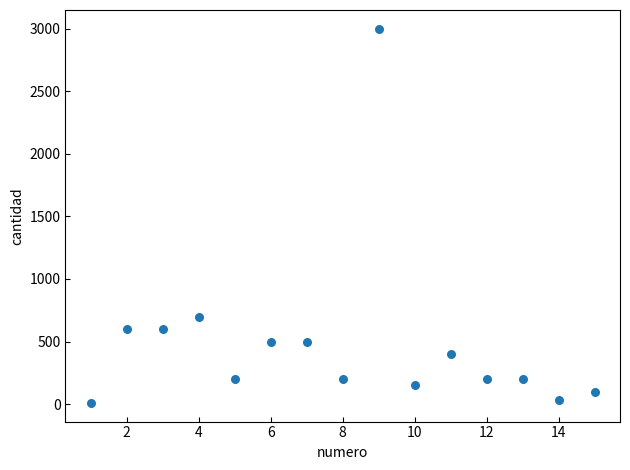

What Y value in the scatter plot is closest to 1505?

700